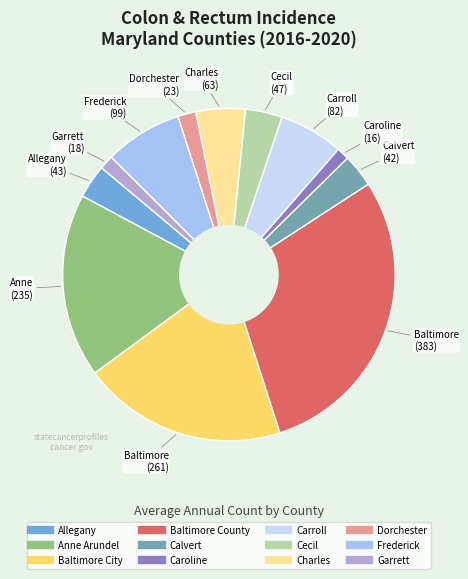

Count the number of slices in the pie.

12